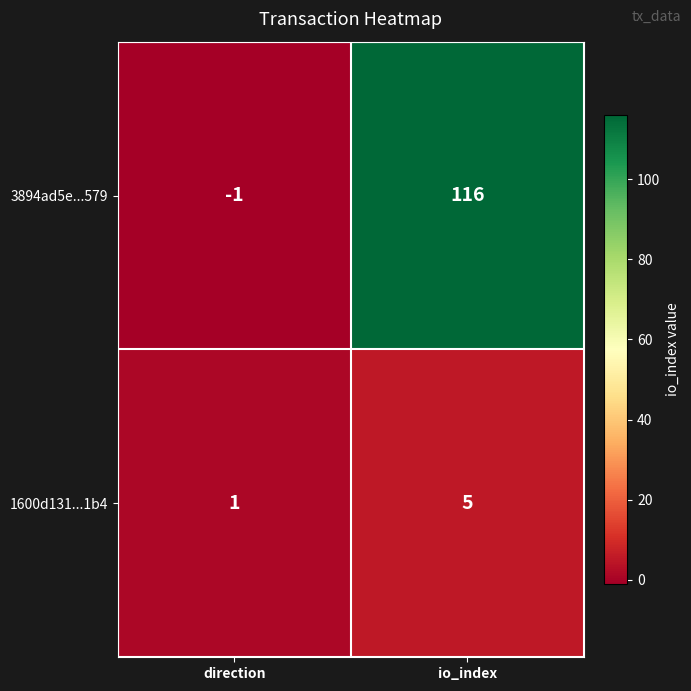

Reading left to right, what are all the values shown in this chart?

3894ad5e...579: -1	116
1600d131...1b4: 1	5